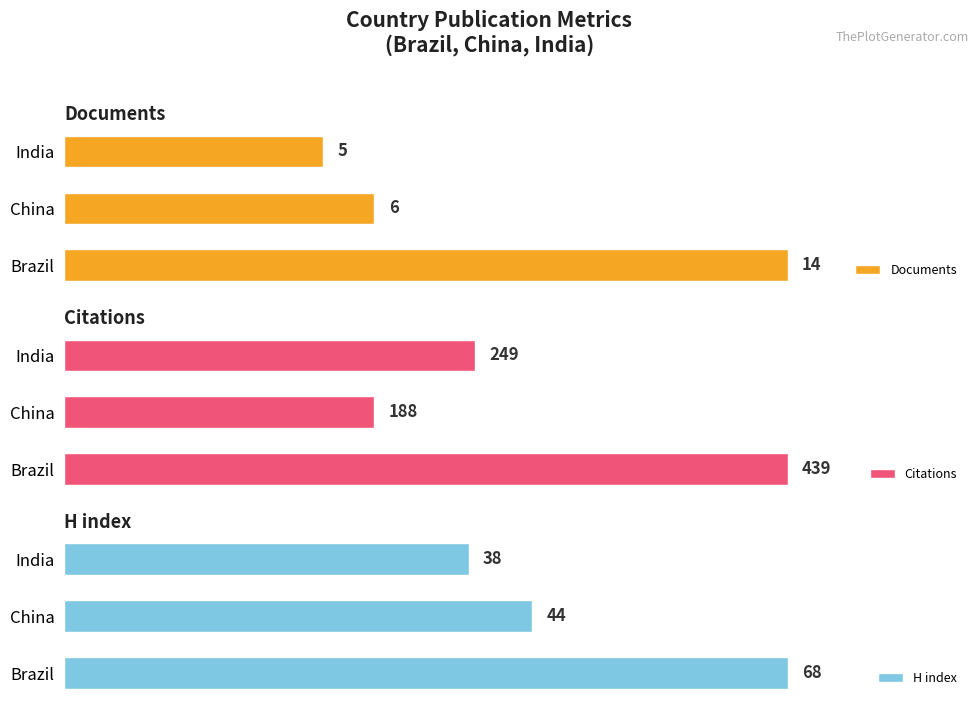

What is the sum of the Documents values at 1 and 0?

20